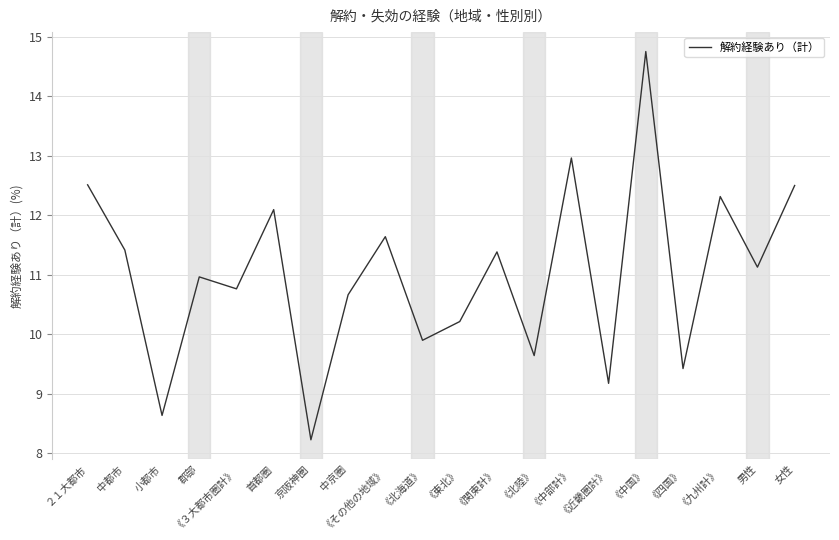

At which category does the data reach its first local peak?

郡部